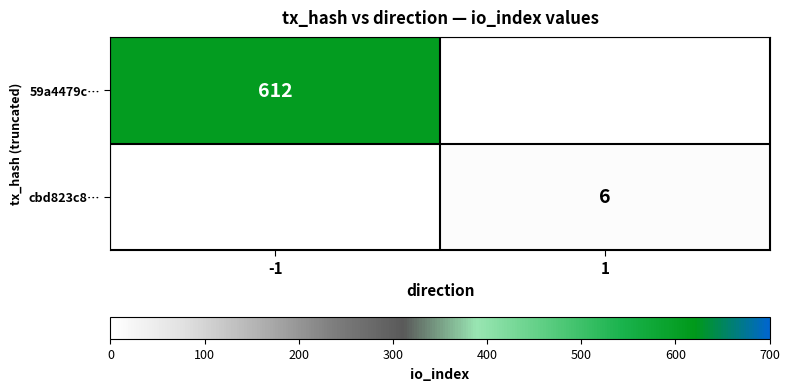

Is it true that cbd823c8… equals 10 at 1?

False